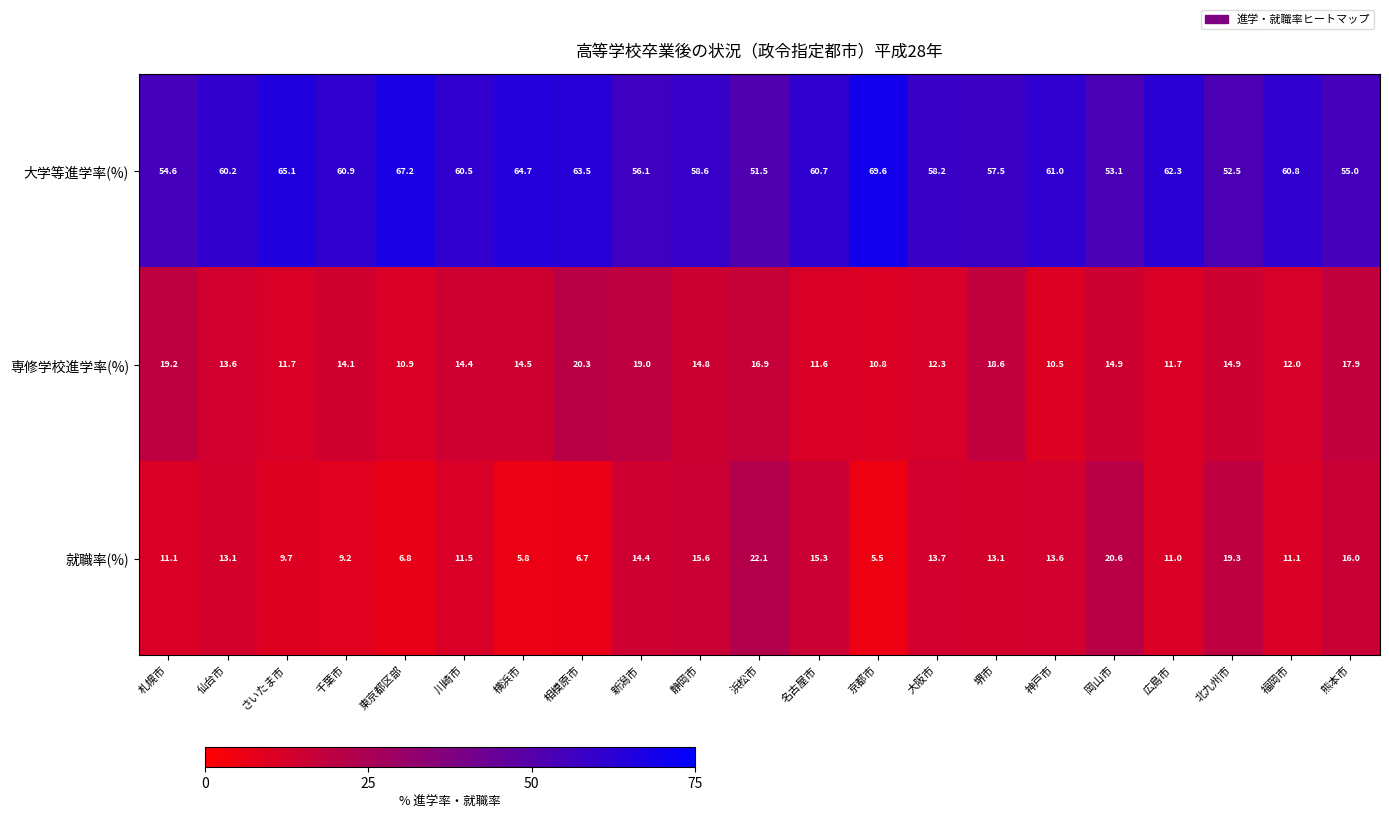

At which category does the chart reach its peak across all series?

京都市